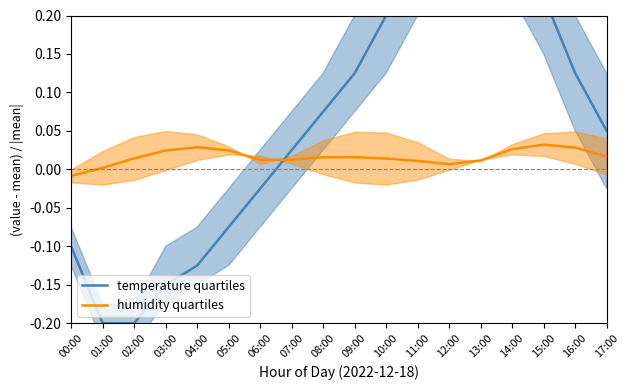

What are all the series names shown in the legend?

temperature quartiles, humidity quartiles